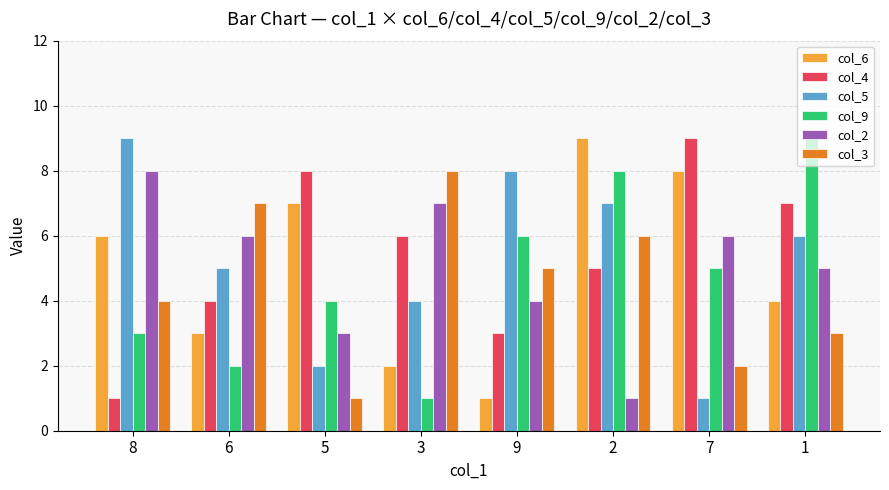

Count the col_2 values in the range 4 to 7.

5